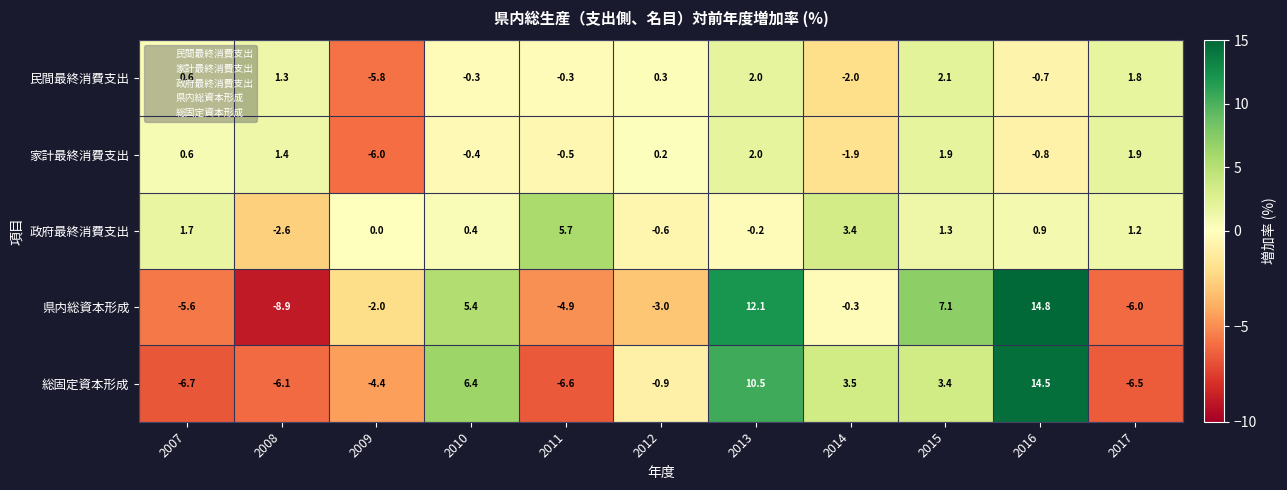

Which label corresponds to the smallest value in the chart?

2008